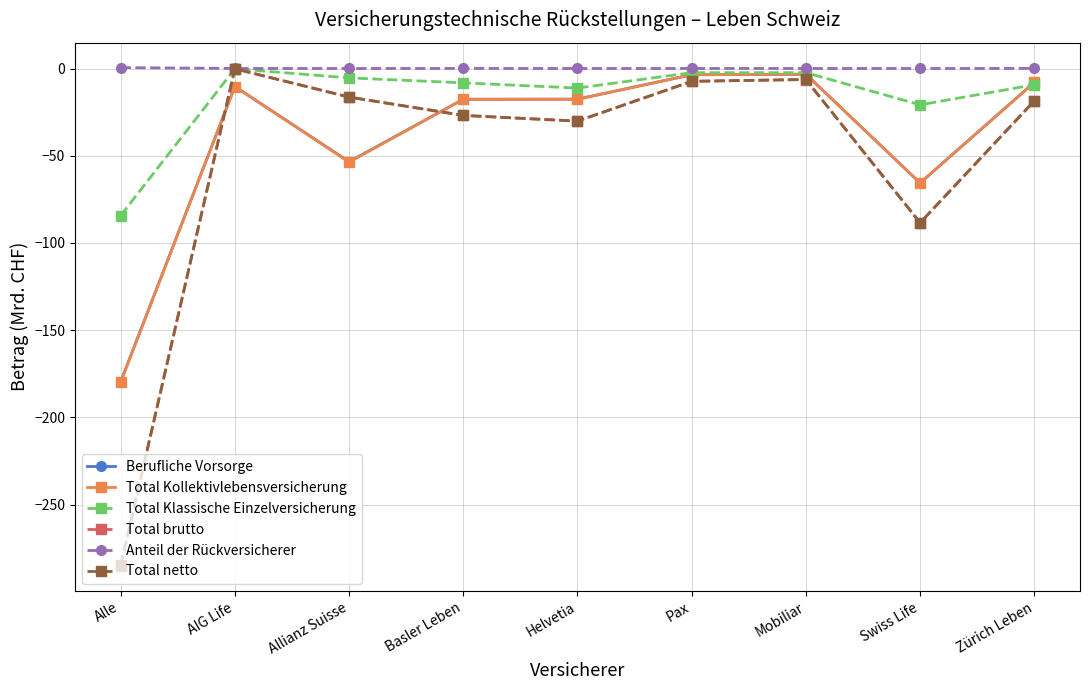

The value of Total brutto at Allianz Suisse is -16.4. True or false?

True